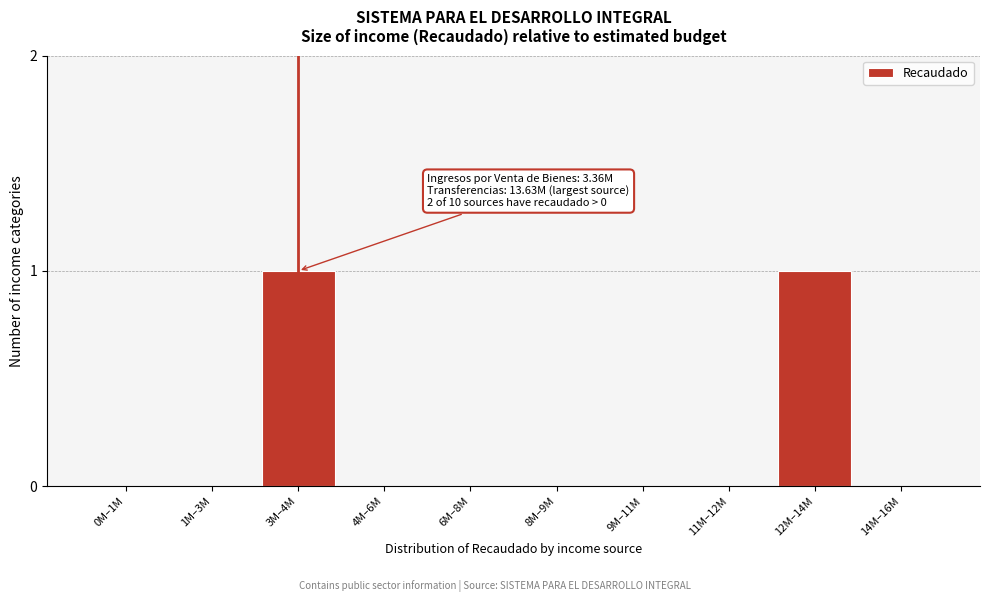

Reading left to right, extract all data points from this chart.

0M–1M=0	1M–3M=0	3M–4M=1	4M–6M=0	6M–8M=0	8M–9M=0	9M–11M=0	11M–12M=0	12M–14M=1	14M–16M=0